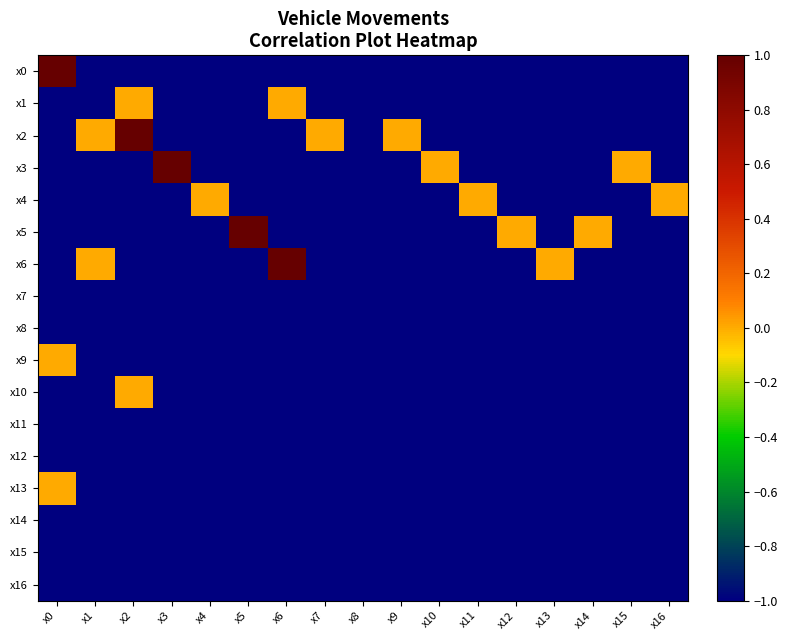

At how many categories does at least one series exceed 0?

5